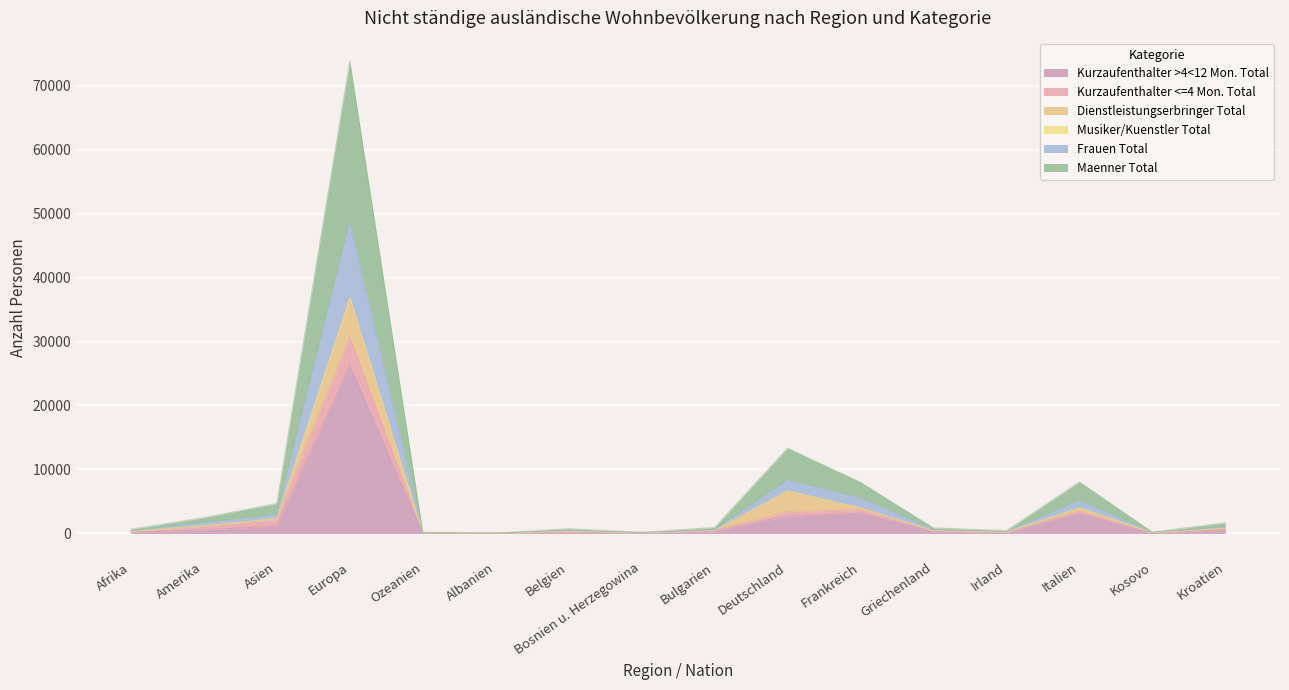

What is the sum of all Kurzaufenthalter <=4 Mon. Total values?

47247